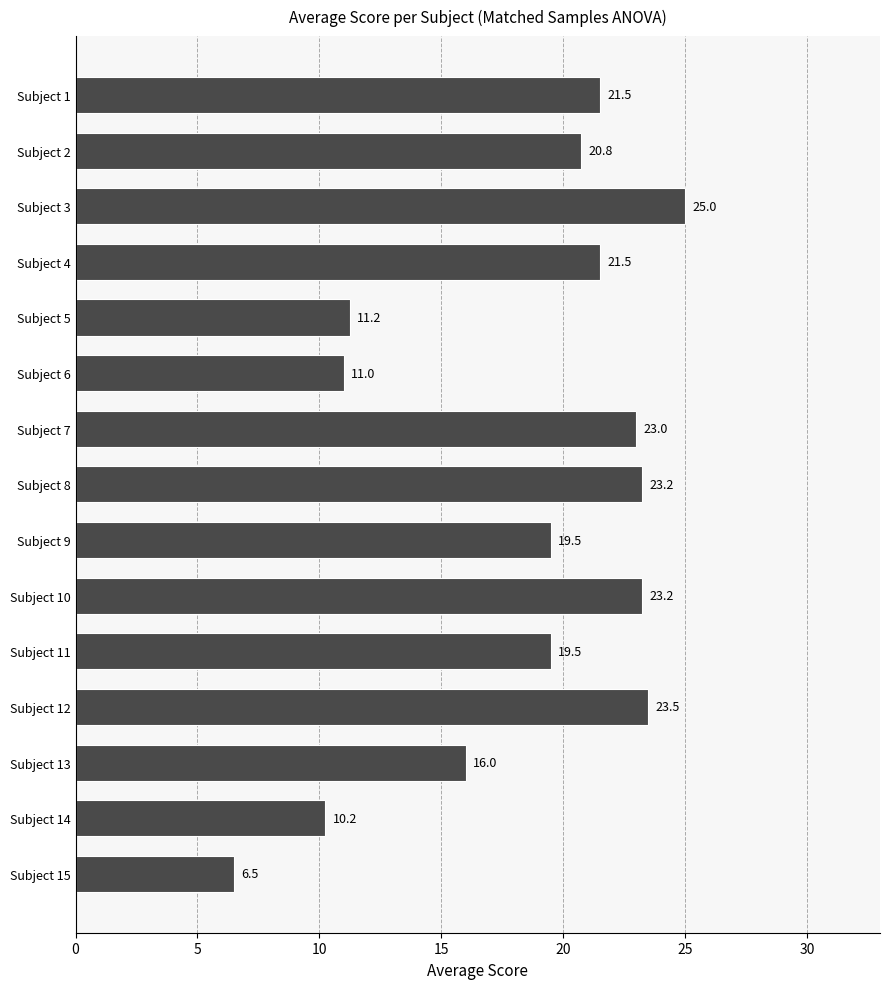

Read the value at Subject 2.

20.8